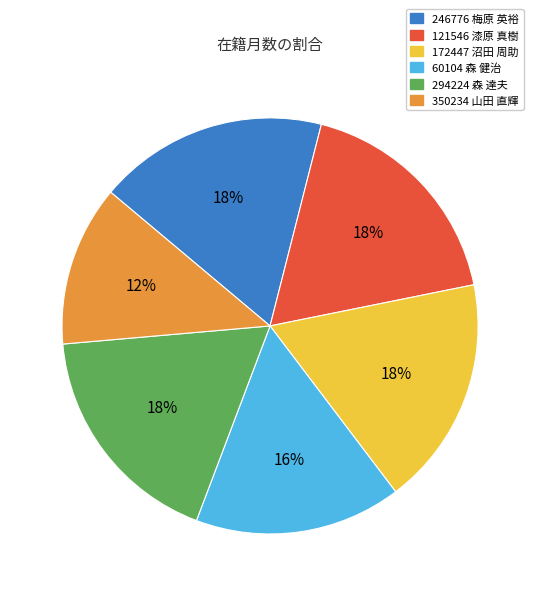

Which slice is the smallest?

350234 山田 直輝